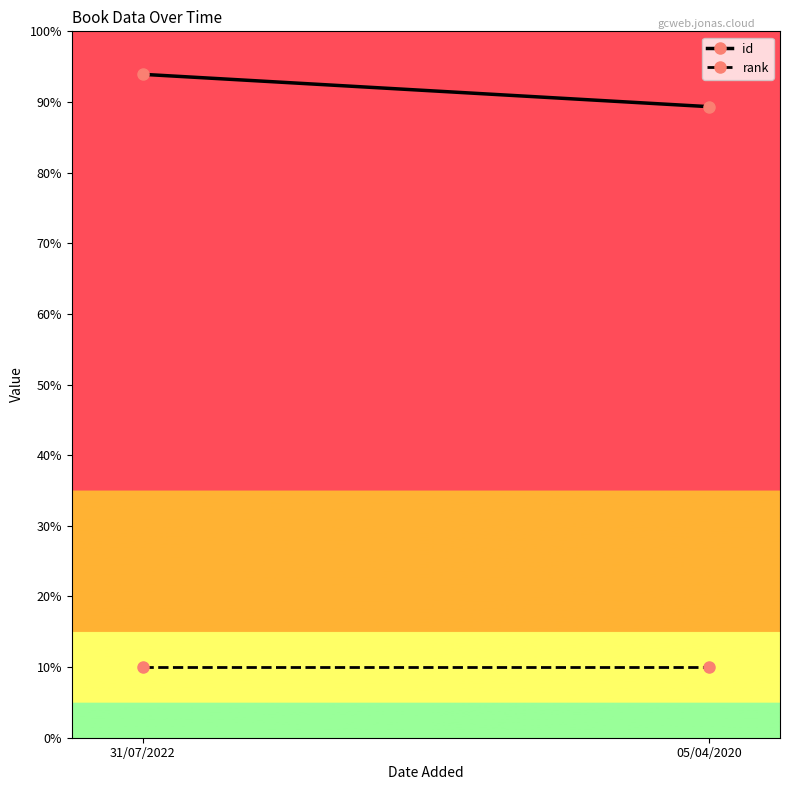

What is the difference between the highest and lowest values at 31/07/2022?

83.9